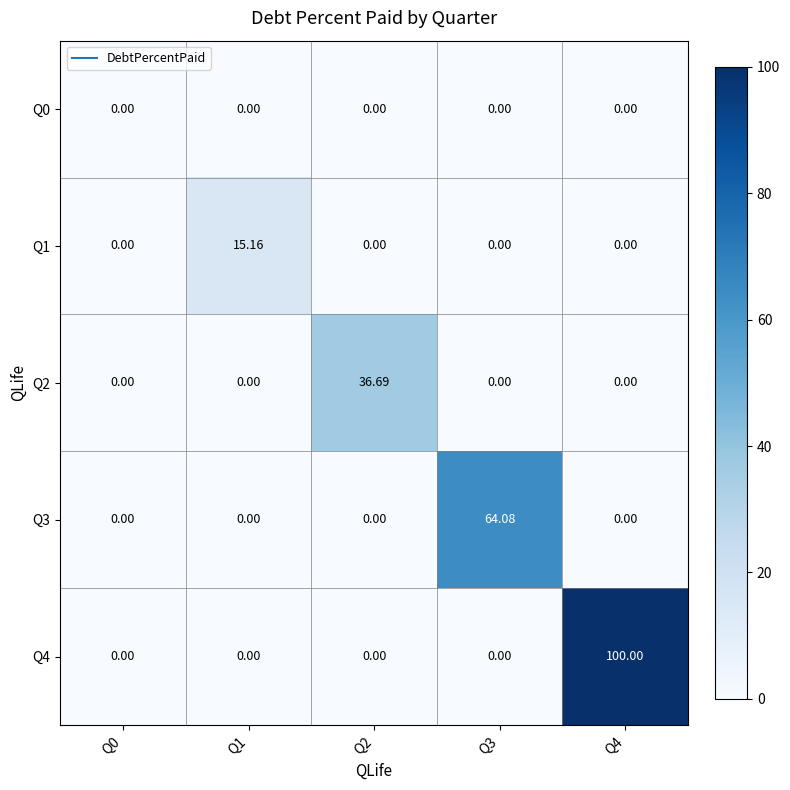

What is the spread (max minus min) of values at Q4?

100.0